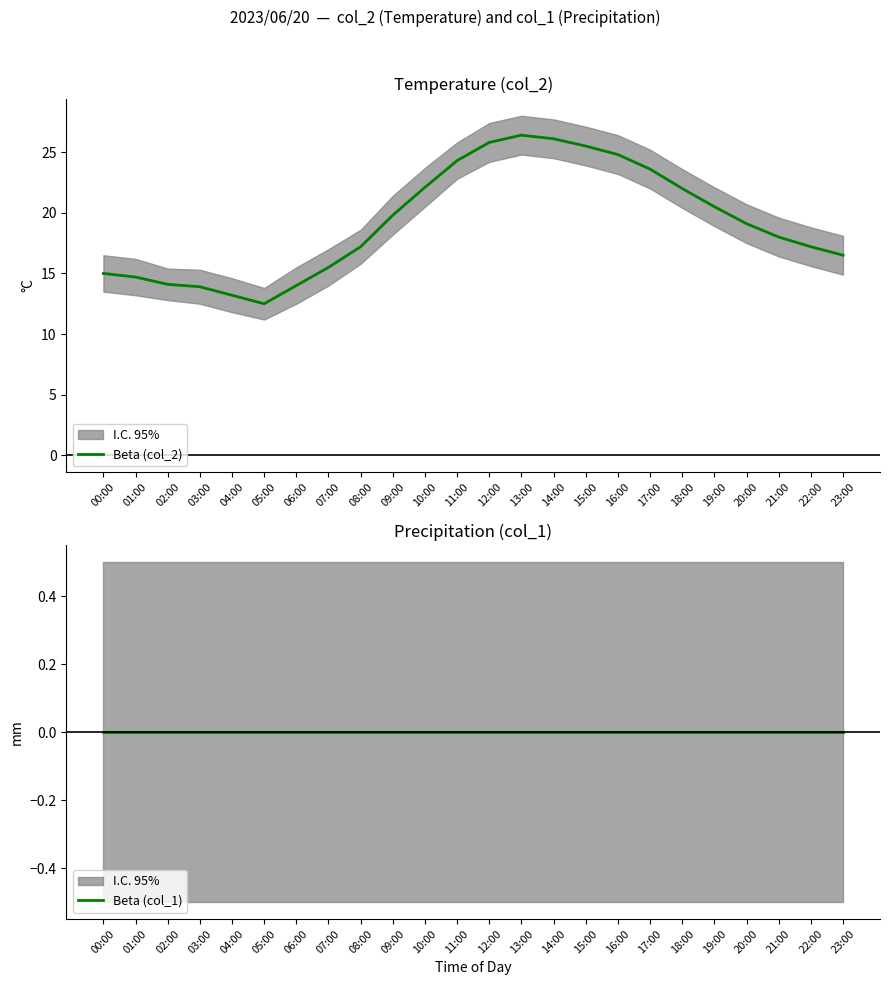

Where is the first local maximum for Beta (col_2)?

13:00